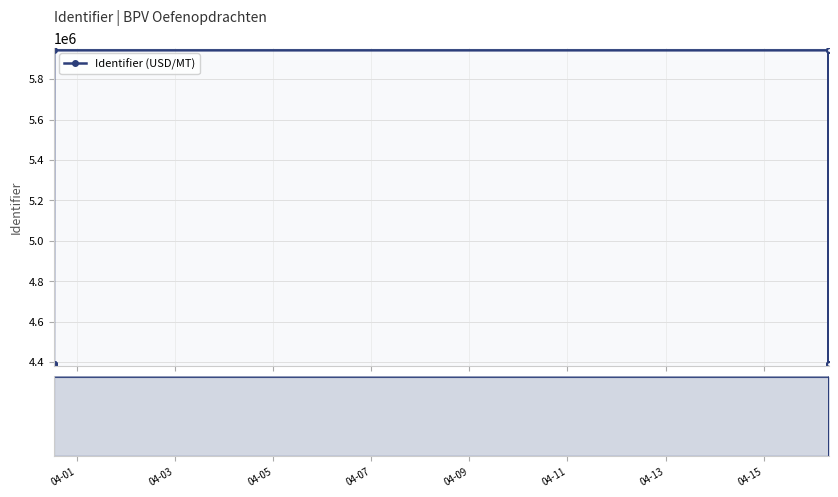

The value of Identifier (USD/MT) at 04-09 is 5942535. True or false?

True